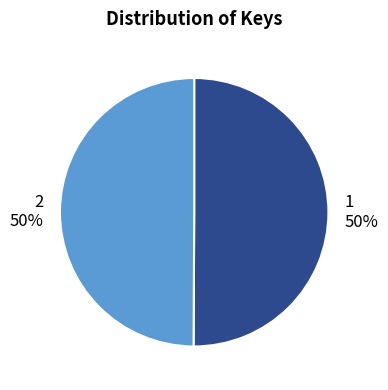

To the nearest percent, what is the average slice percentage?

50%